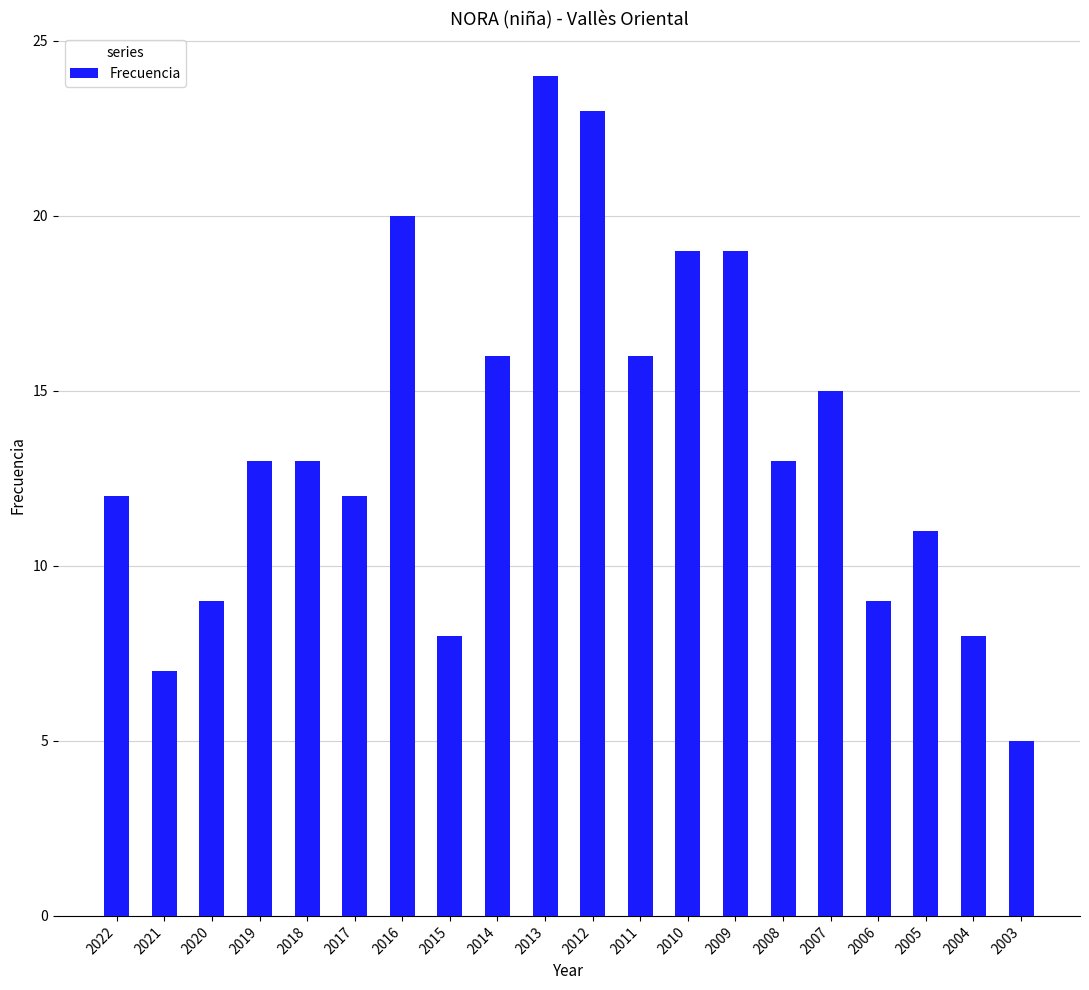

Reading left to right, list all the values displayed in this chart.

12	7	9	13	13	12	20	8	16	24	23	16	19	19	13	15	9	11	8	5